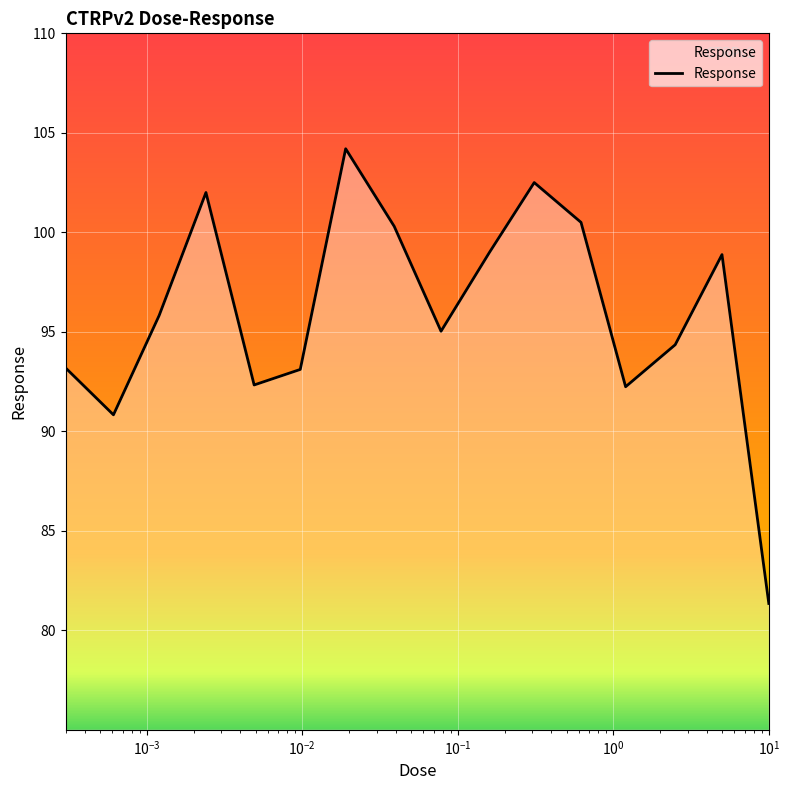

How many categories are shown in the chart?

16